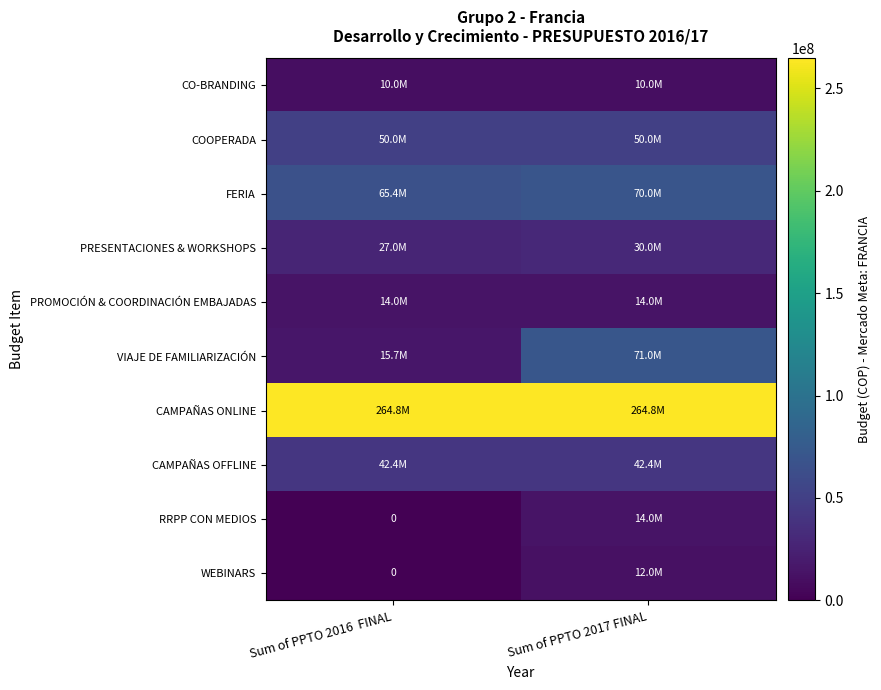

What is the difference between the RRPP CON MEDIOS values at Sum of PPTO 2017 FINAL and Sum of PPTO 2016 FINAL?

14000000.0